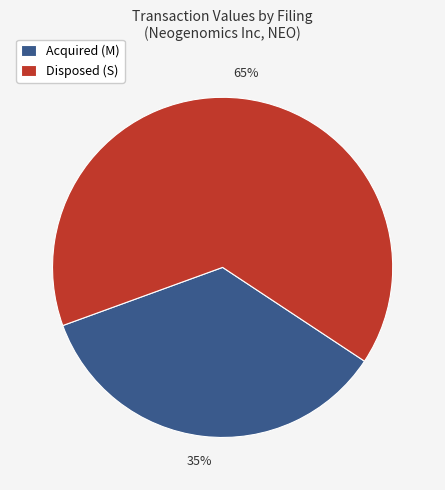

The Disposed (S) slice represents 65% of the pie. True or false?

True